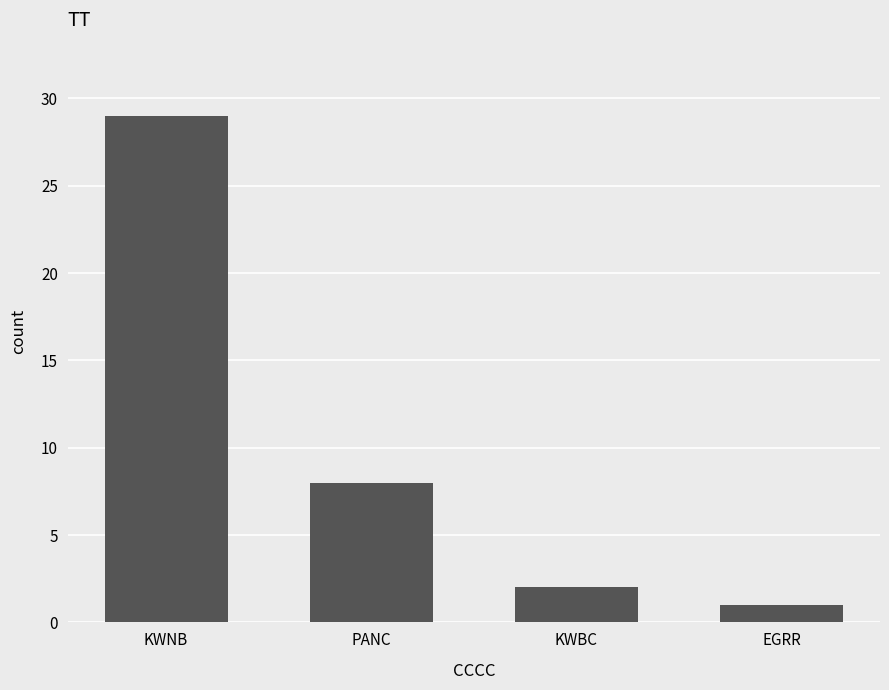

Which has a higher value, PANC or KWNB?

KWNB